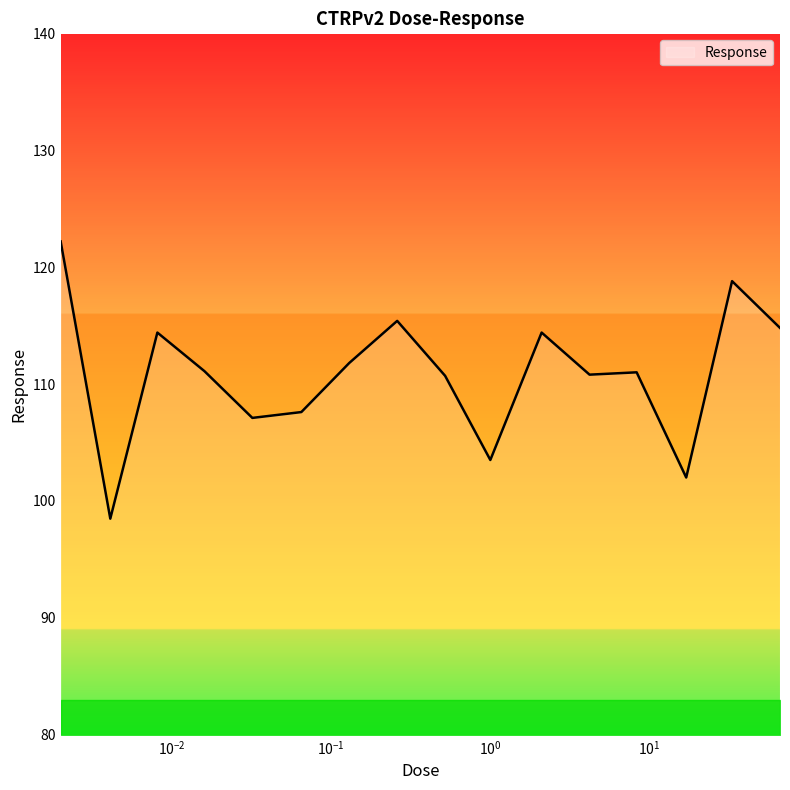

What is the minimum value shown in the chart?

98.5